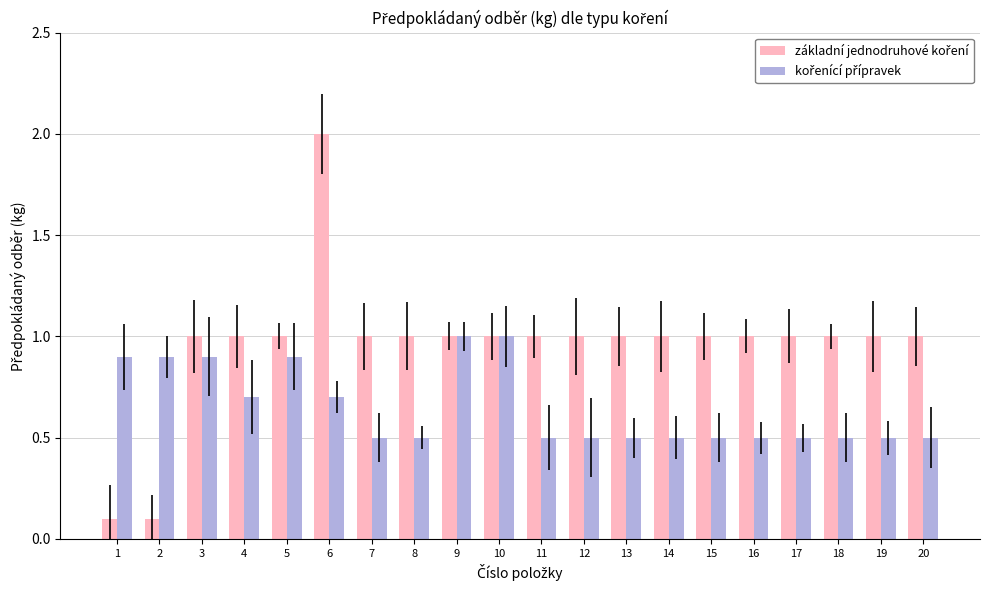

At which category is the sum across all series the highest?

6